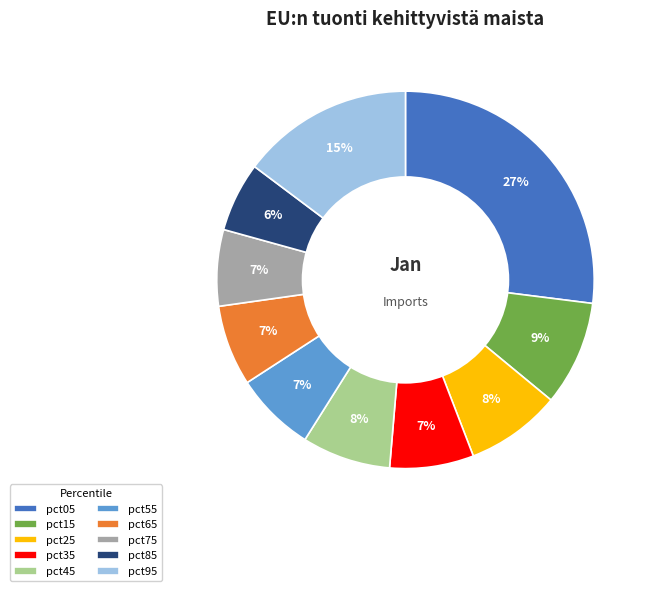

What is the largest slice in the pie chart?

pct05